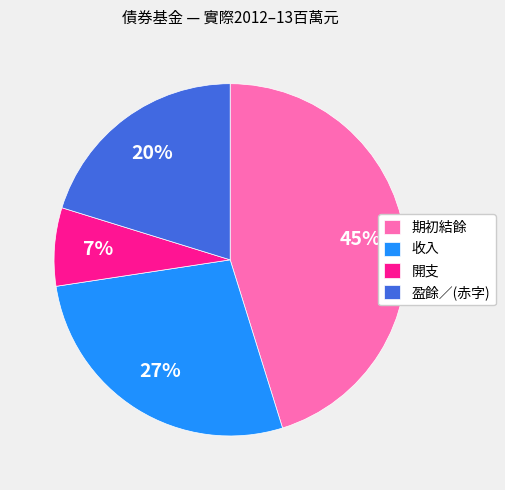

Rank the categories by value from lowest to highest.

開支, 盈餘／(赤字), 收入, 期初結餘